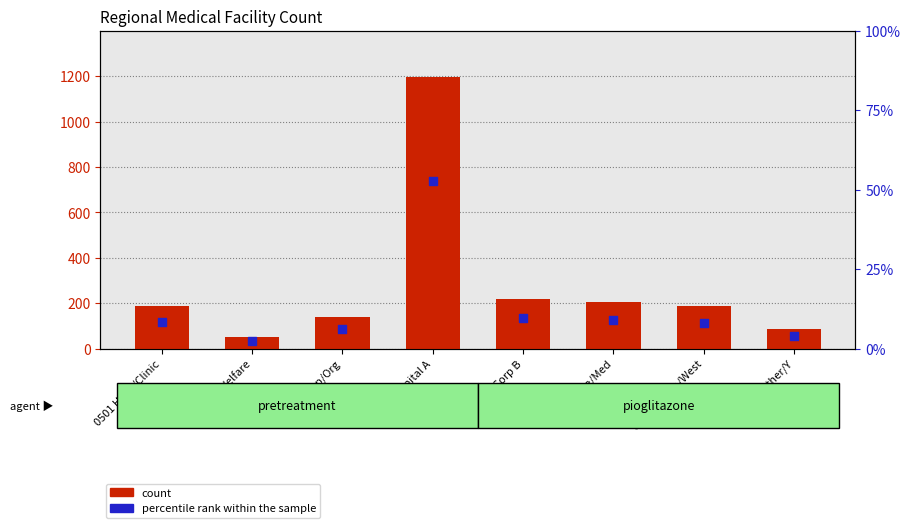

What are all the series names shown in the legend?

count, percentile rank within the sample